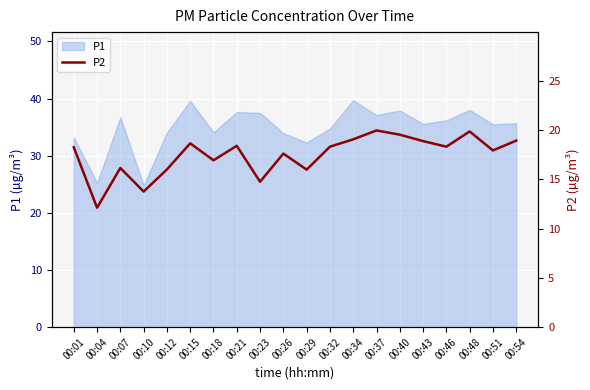

Which has a higher value, 00:15 or 00:07?

00:15